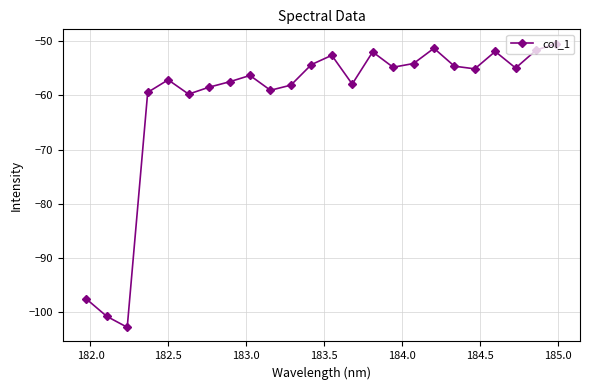

What is the smallest value displayed?

-102.8